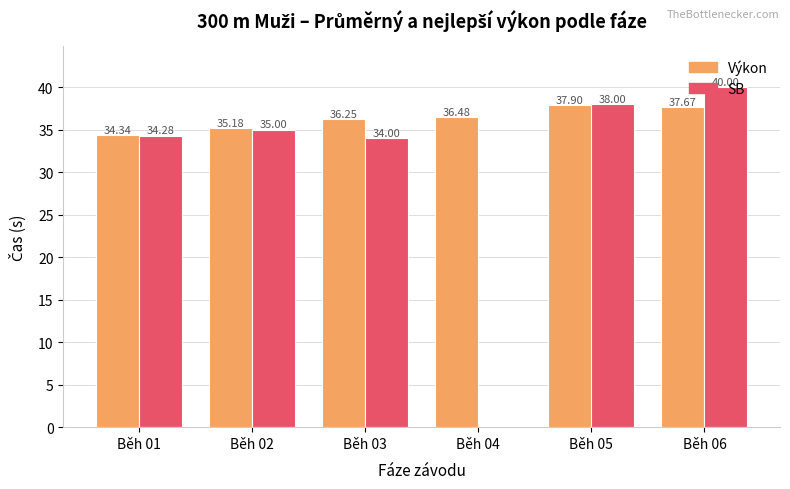

Where is SB nearest to the value 20?

Běh 03